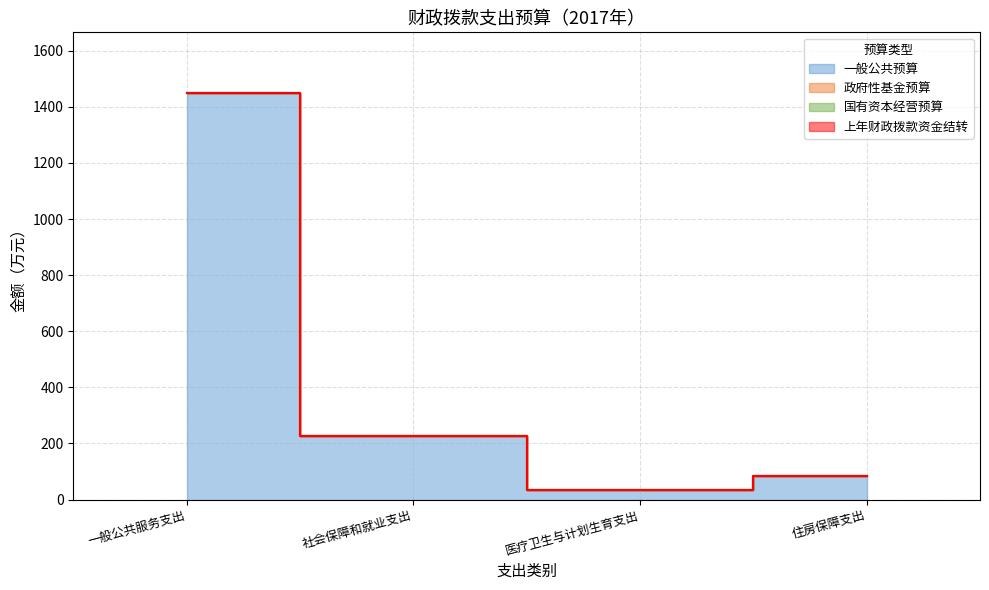

Reading left to right, transcribe all the data shown in this chart.

一般公共预算: 1448.2	226.6	35.4	85.0
政府性基金预算: 0.0	0.0	0.0	0.0
国有资本经营预算: 0.0	0.0	0.0	0.0
上年财政拨款资金结转: 0.0	0.0	0.0	0.0